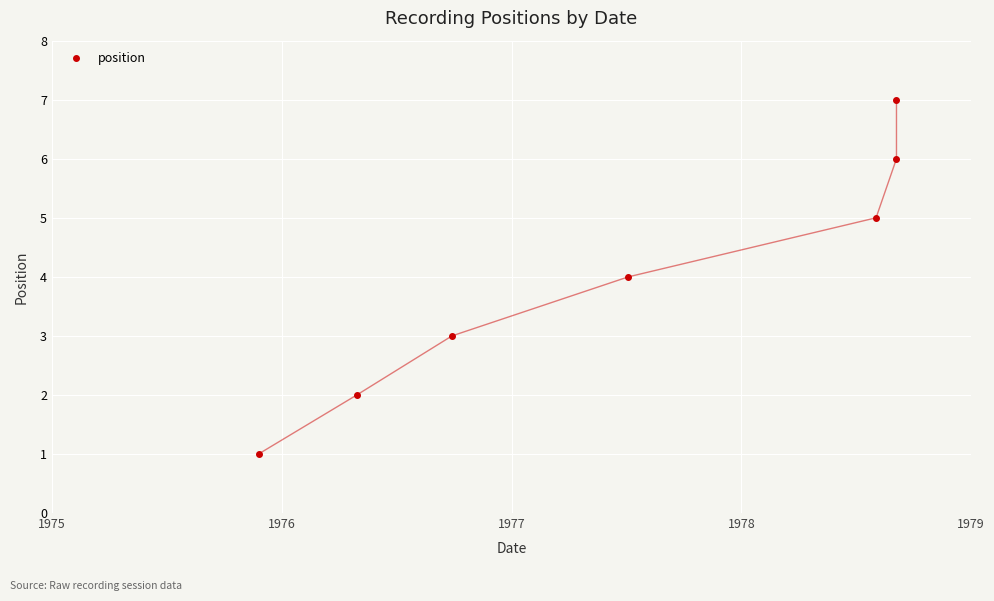

Reading right to left, list all the values displayed in this chart.

7	6	5	4	3	2	1